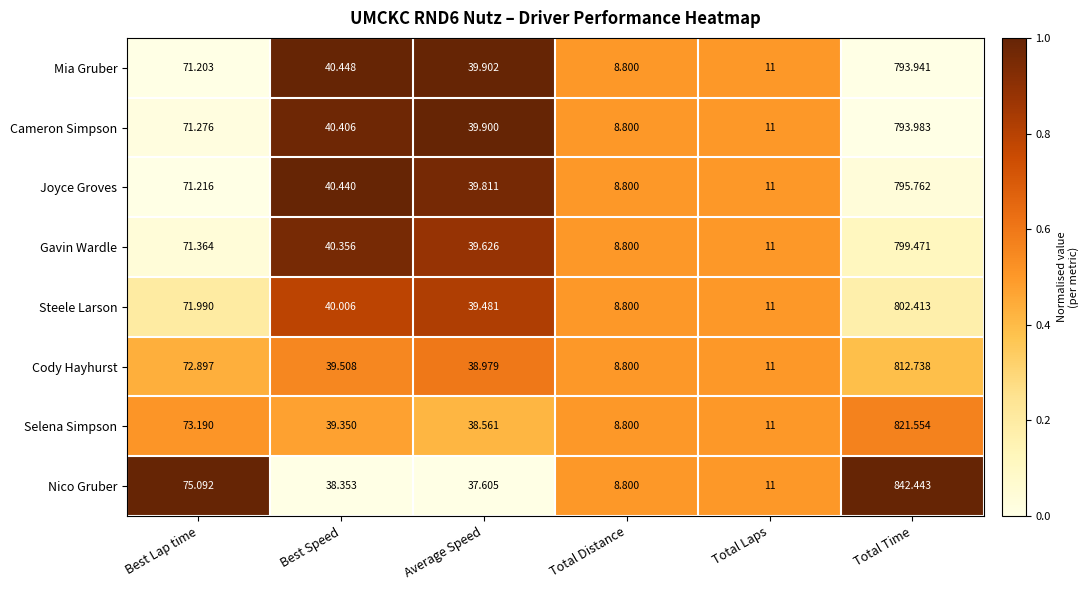

At which label is Gavin Wardle closest to 404?

Best Lap time